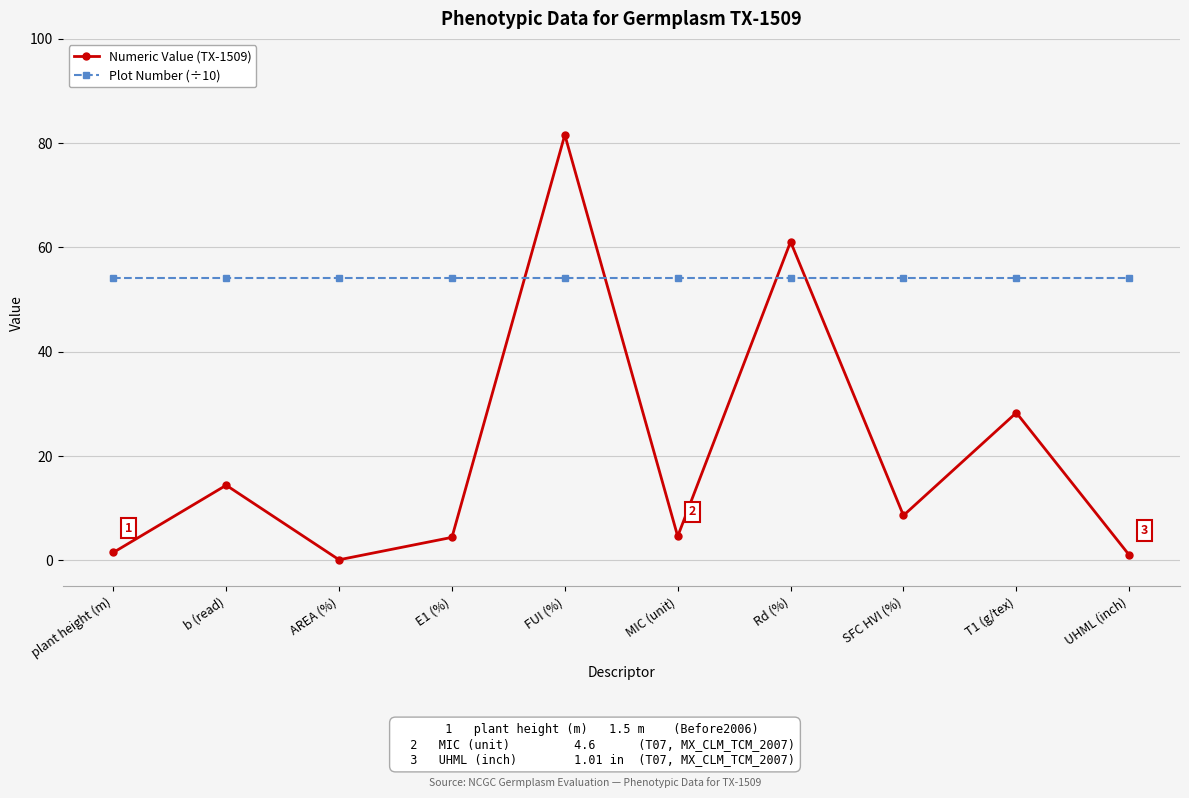

Rank the series by their maximum value, from highest to lowest.

Numeric Value (TX-1509), Plot Number (÷10)